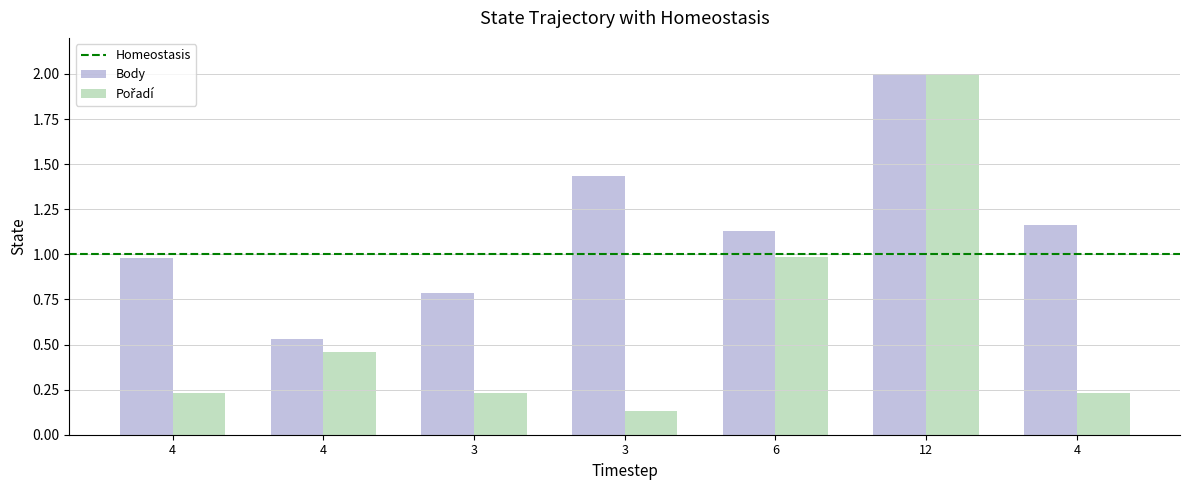

Count the number of categories in the chart.

7